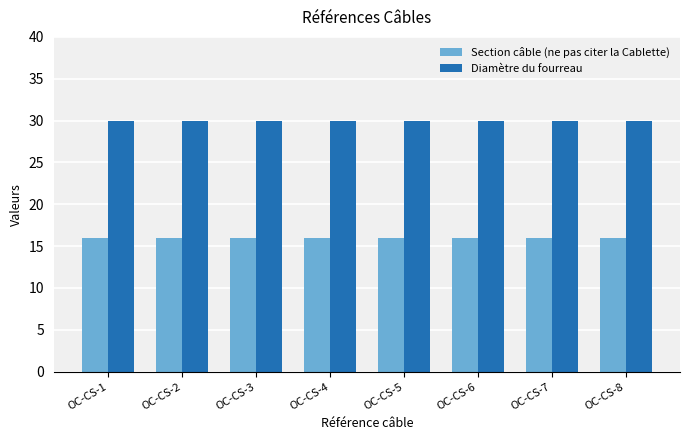

Reading left to right, extract all data points from this chart.

Section câble (ne pas citer la Cablette): 16	16	16	16	16	16	16	16
Diamètre du fourreau: 30	30	30	30	30	30	30	30